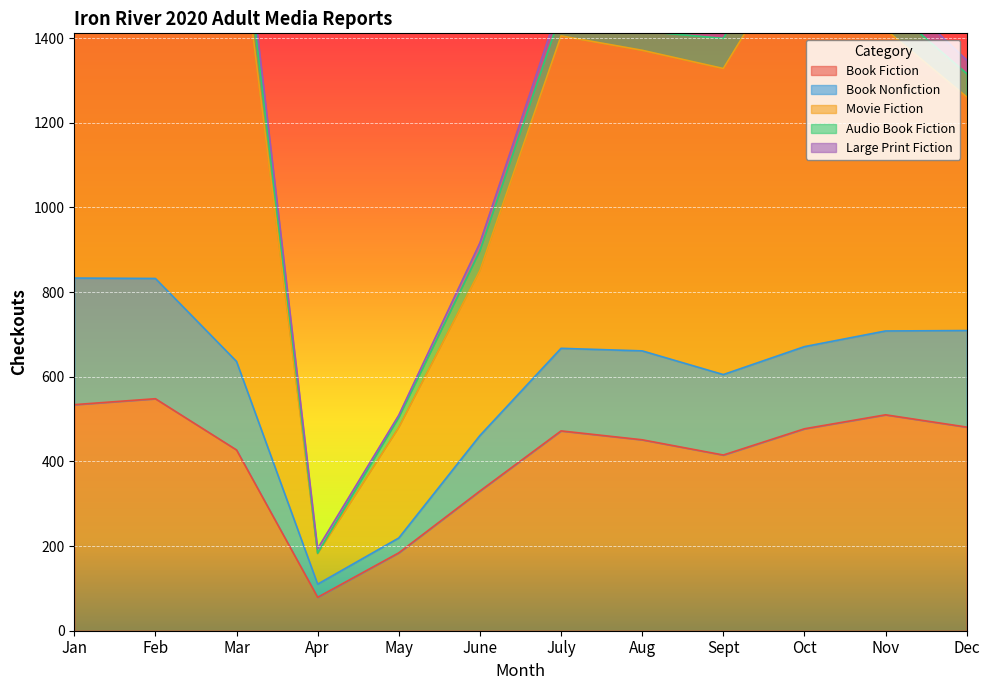

What is the sum of the Book Fiction values at Aug and Jan?

985